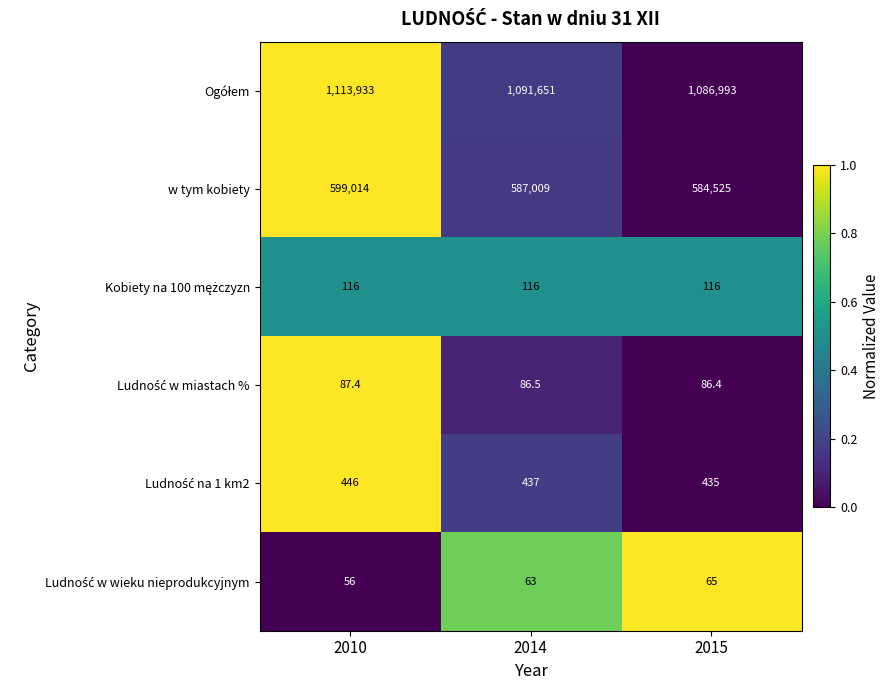

True or false: w tym kobiety has a value of 584525.0 at 2015.

True